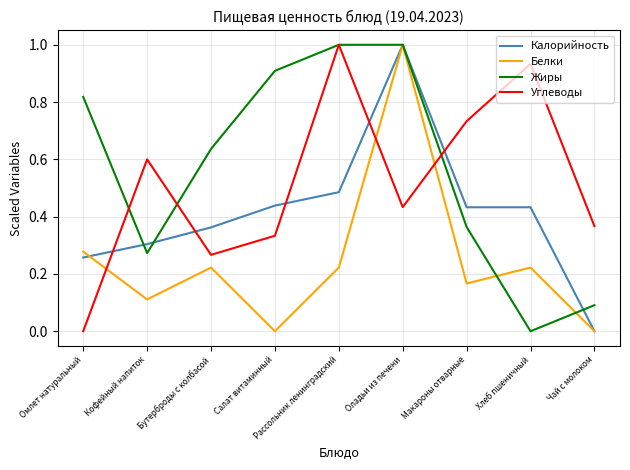

What is the approximate value of Жиры at Рассольник ленинградский?

1.0